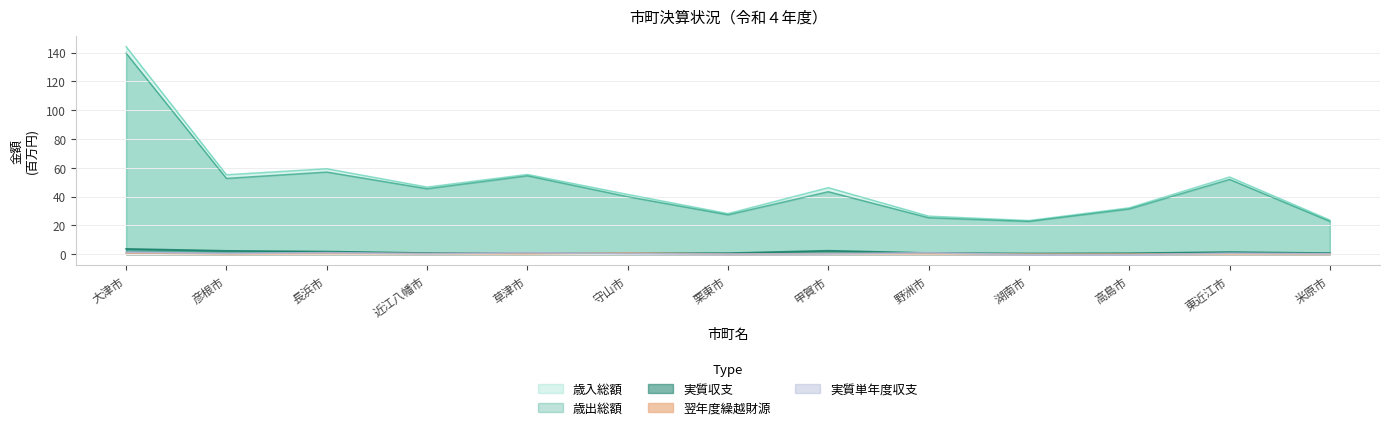

Between 甲賀市 and 湖南市, which series saw the biggest shift?

歳入総額